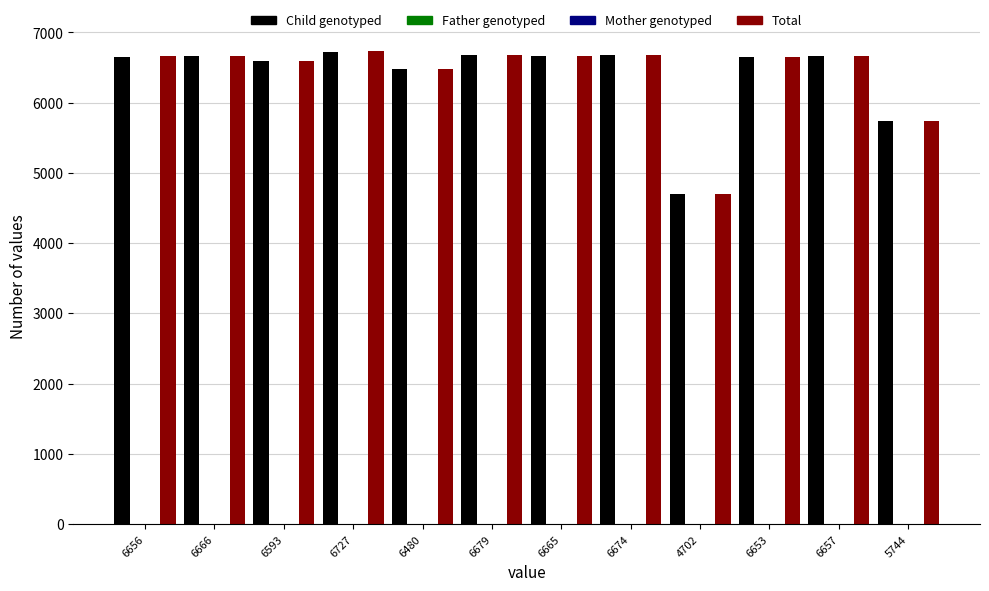

Is it true that Child genotyped equals 4294 at 6480?

False